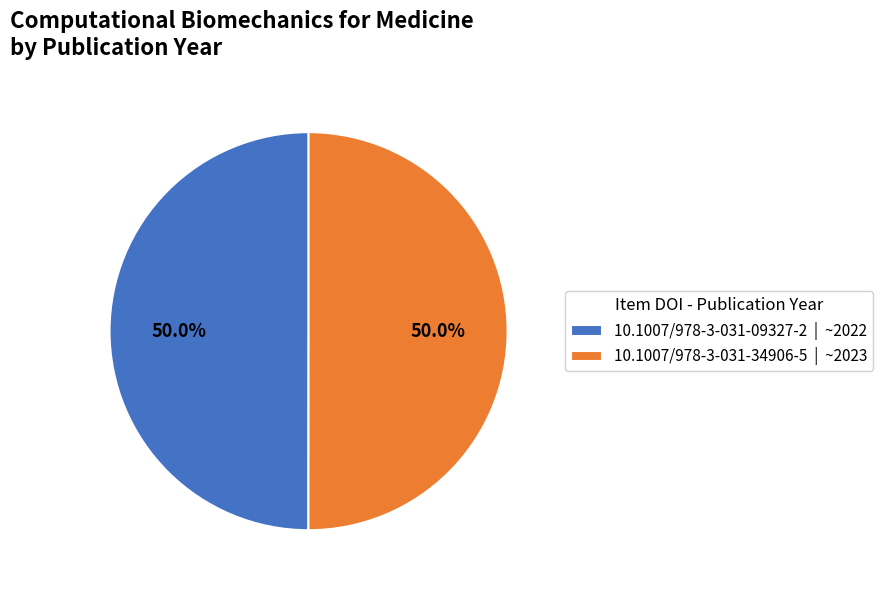

Count the number of slices in the pie.

2